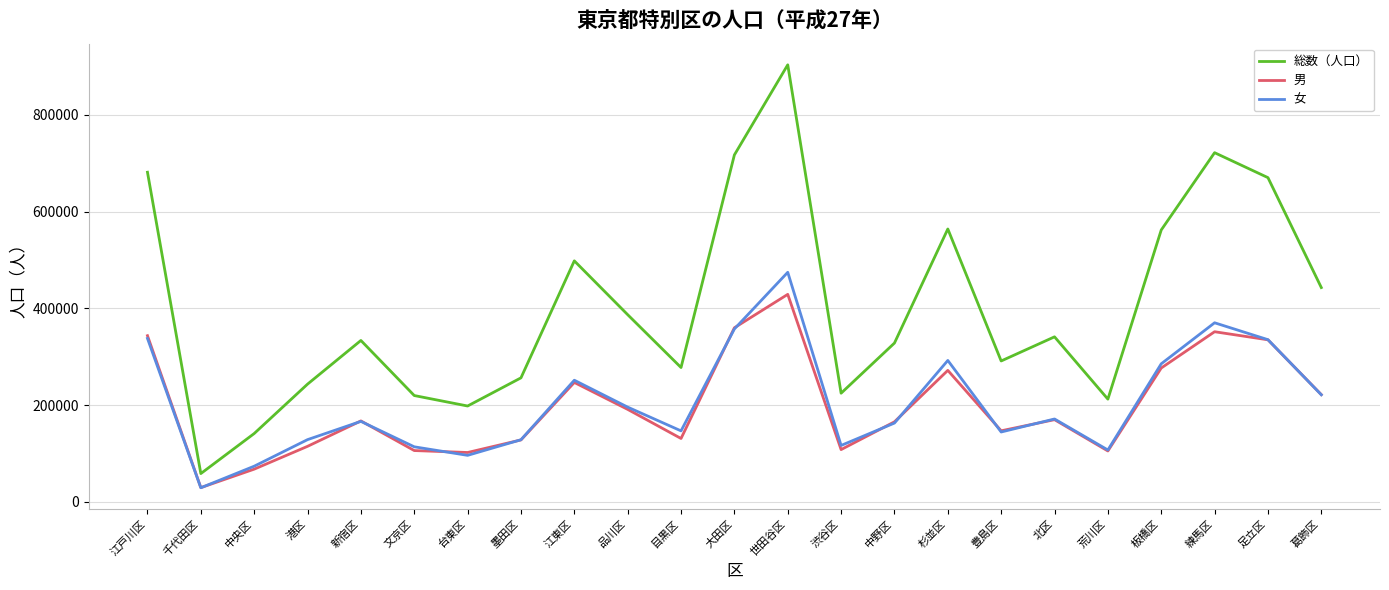

Does the chart display data point markers on the line(s)?

No